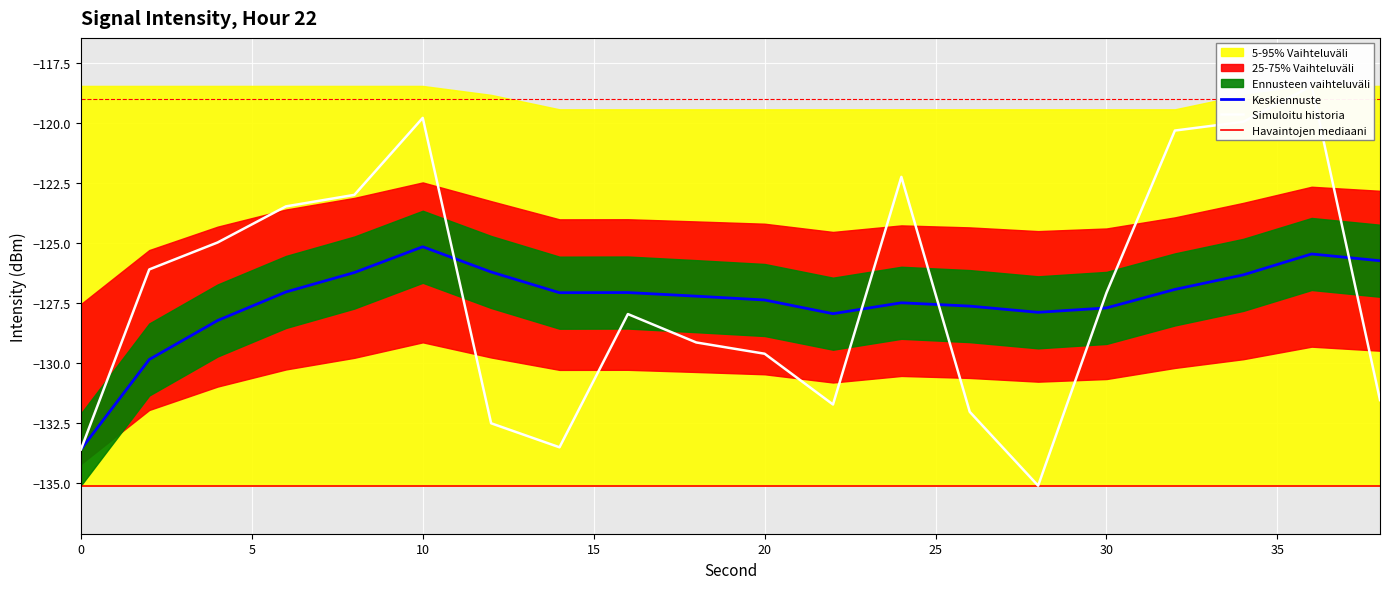

How many data points does each series have?

20